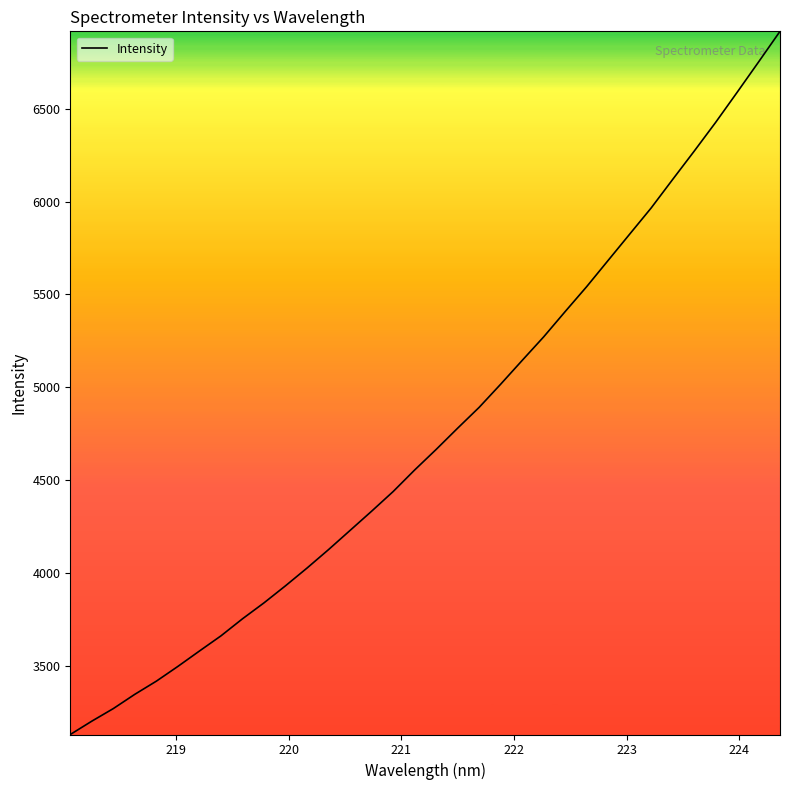

What is the smallest value displayed?

3133.3